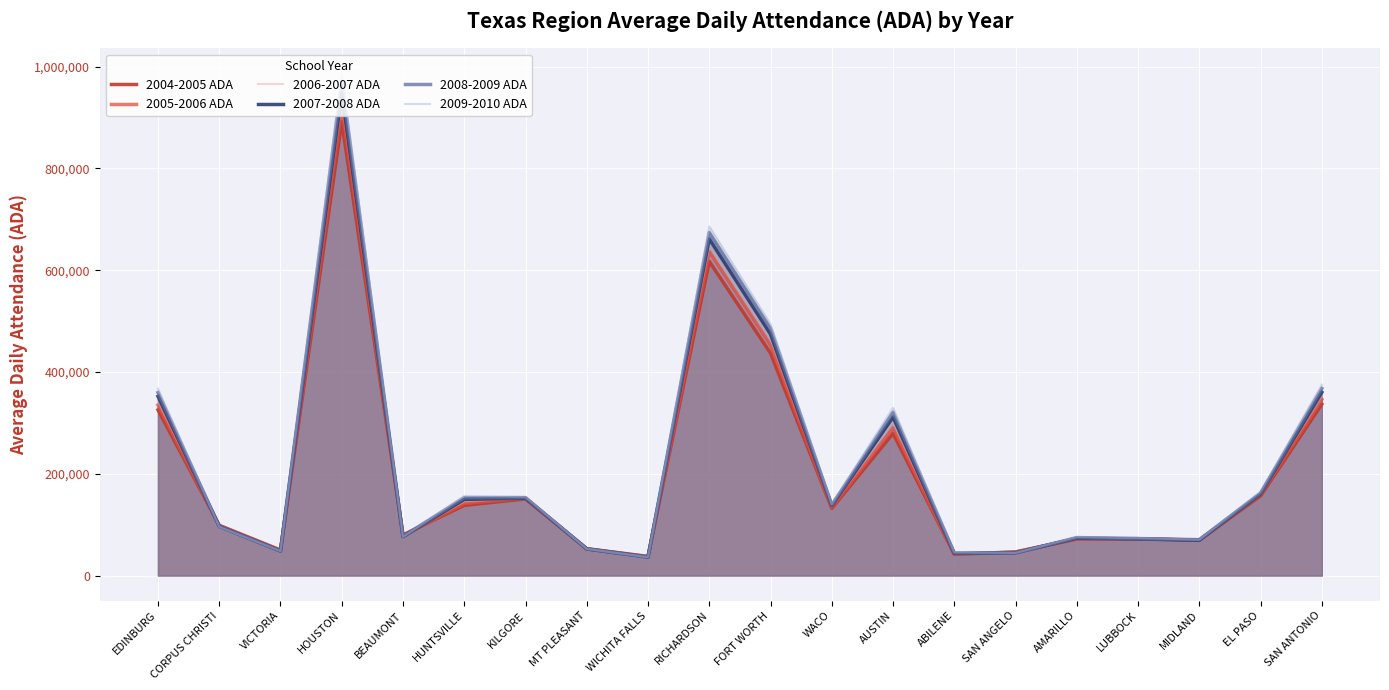

Which has a higher value, EDINBURG or AMARILLO?

EDINBURG